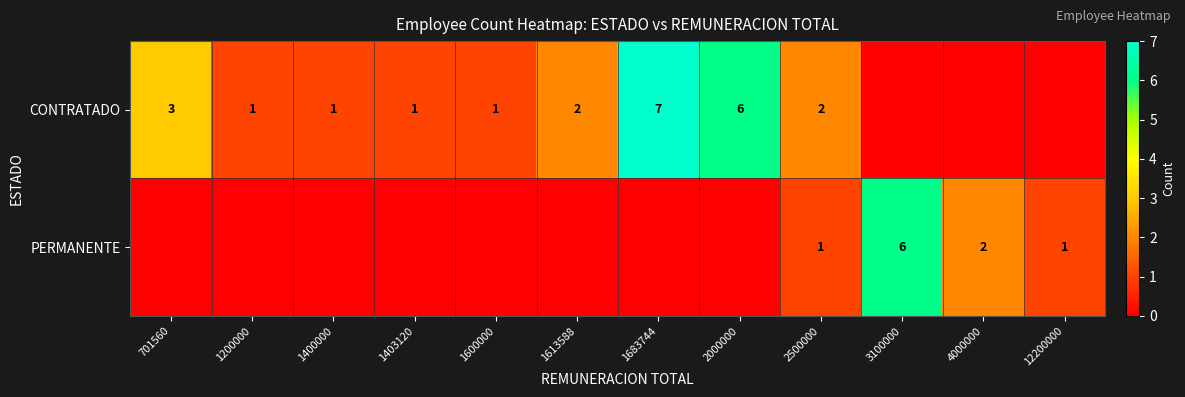

What is the total value across all series at 4000000?

2